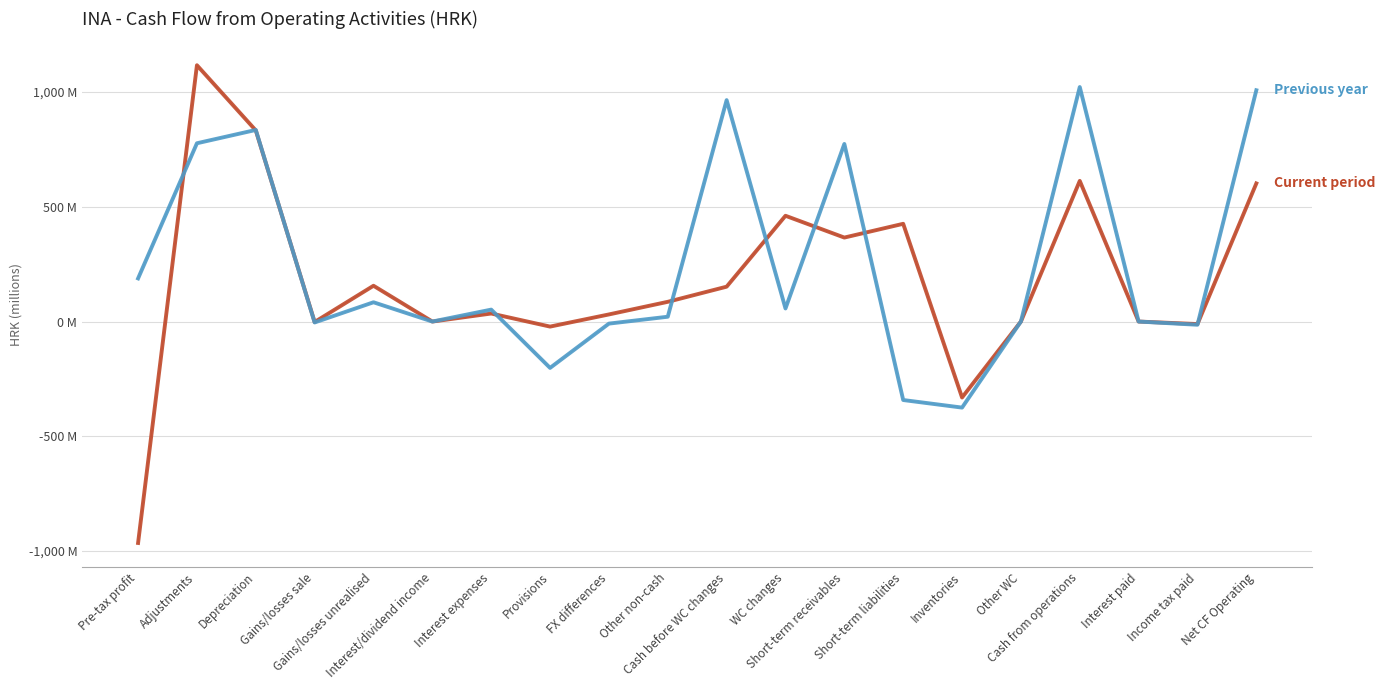

Is this an area chart (filled region under the line)?

No